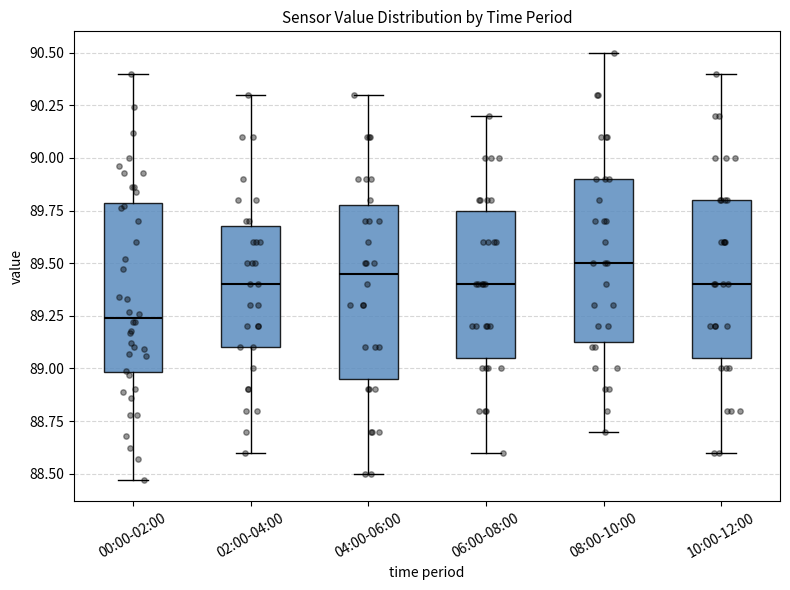

Where does the upper whisker of the box for 02:00-04:00 end on the y-axis? The values are not printed on the chart, so give them approximately, as read against the axis.

90.30